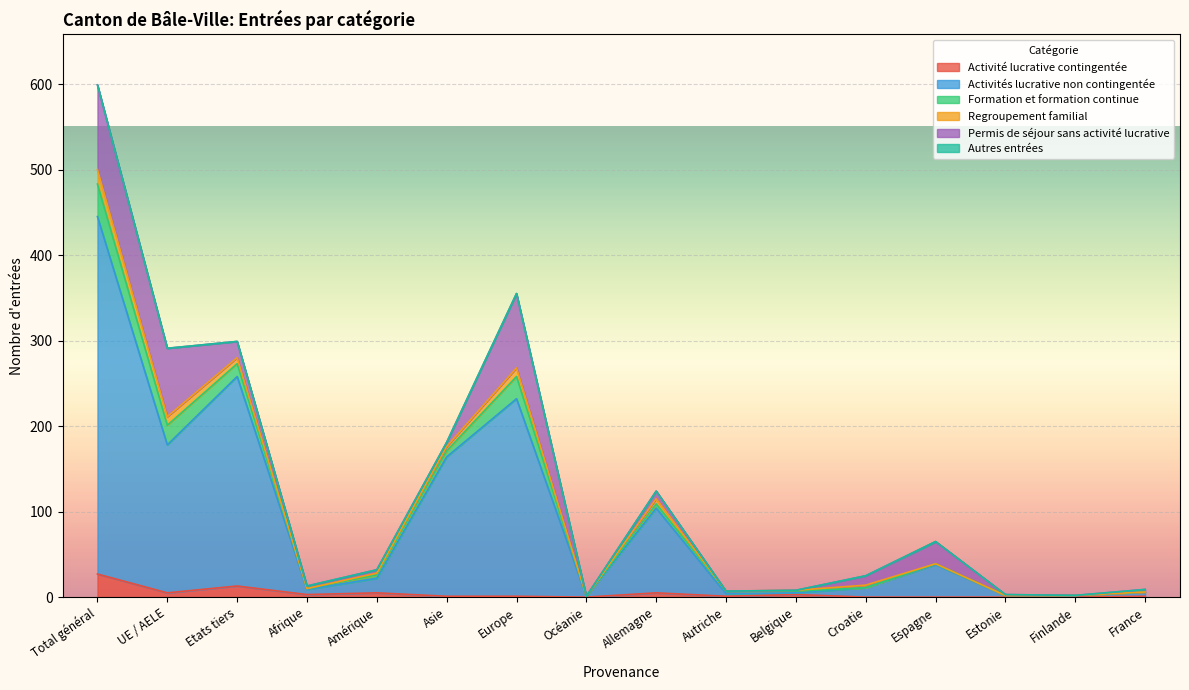

At which category is the sum across all series the highest?

Total général